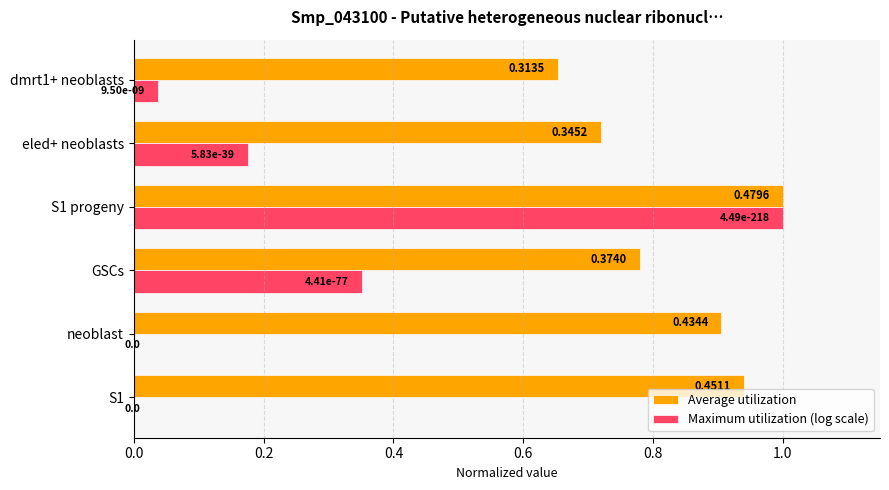

Which series changed the most between neoblast and eled+ neoblasts?

Average utilization